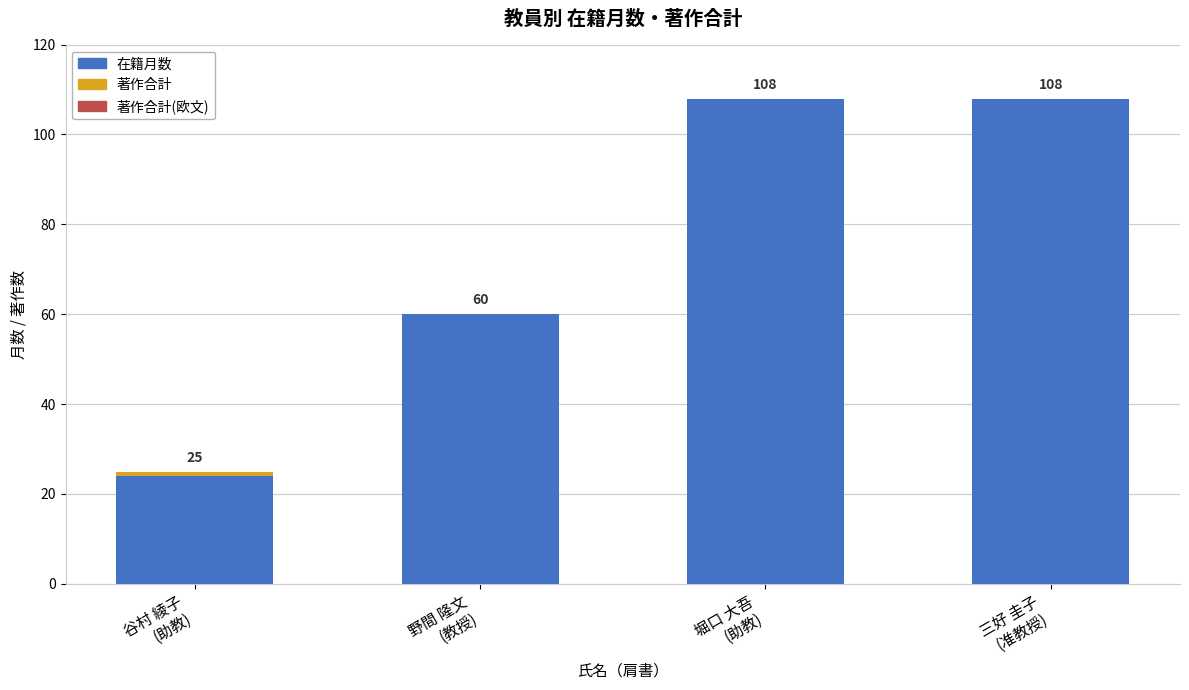

At which label is 在籍月数 closest to 66?

野間 隆文
(教授)